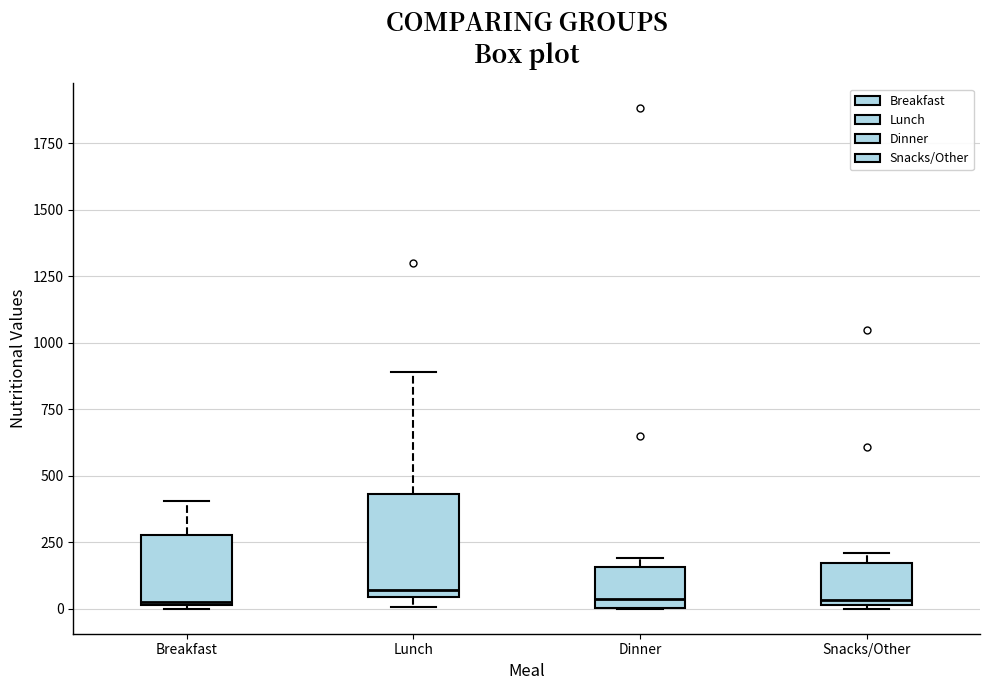

Reading left to right, read every box against the y-axis: the position of its median line, the range the box covers, and the ends of its whiskers. The values are not printed on the chart, so give them approximately, as read against the axis.

Breakfast: median 0, box 0 to 300, whiskers 0 to 400
Lunch: median 50 (just above the box's lower edge), box 50 to 450, whiskers 0 to 900
Dinner: median 50, box 0 to 150, whiskers 0 to 200
Snacks/Other: median 50, box 0 to 150, whiskers 0 to 200